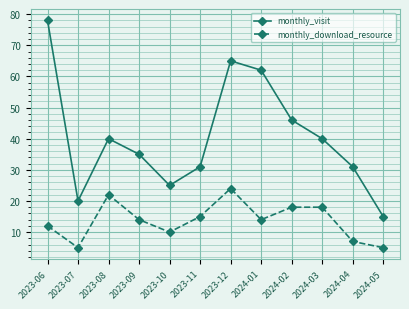

Rank the series at 2023-08 from lowest to highest value.

monthly_download_resource, monthly_visit